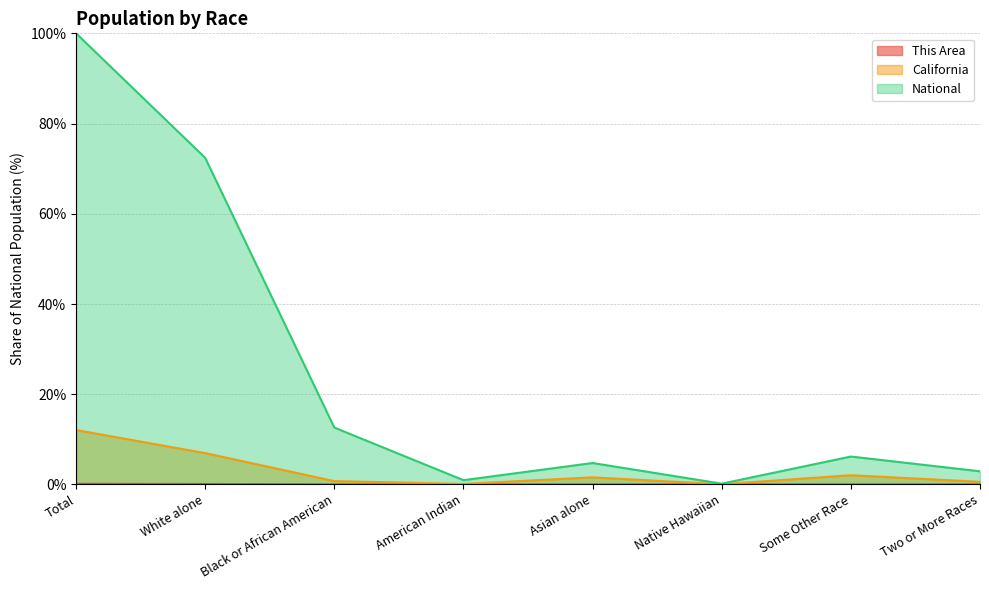

Where is California nearest to the value 6?

White alone